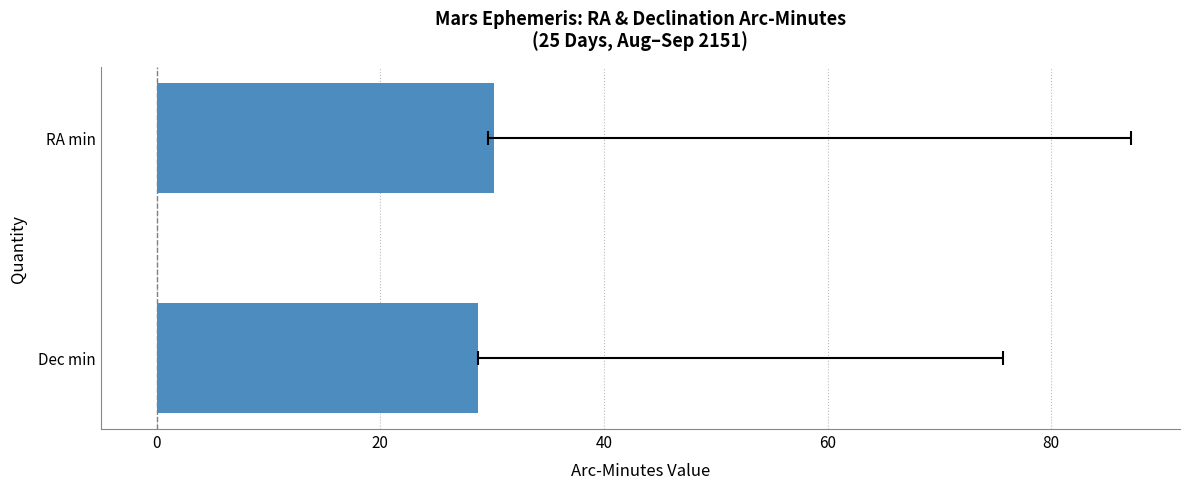

Reading left to right, extract all data points from this chart.

30.2	28.7